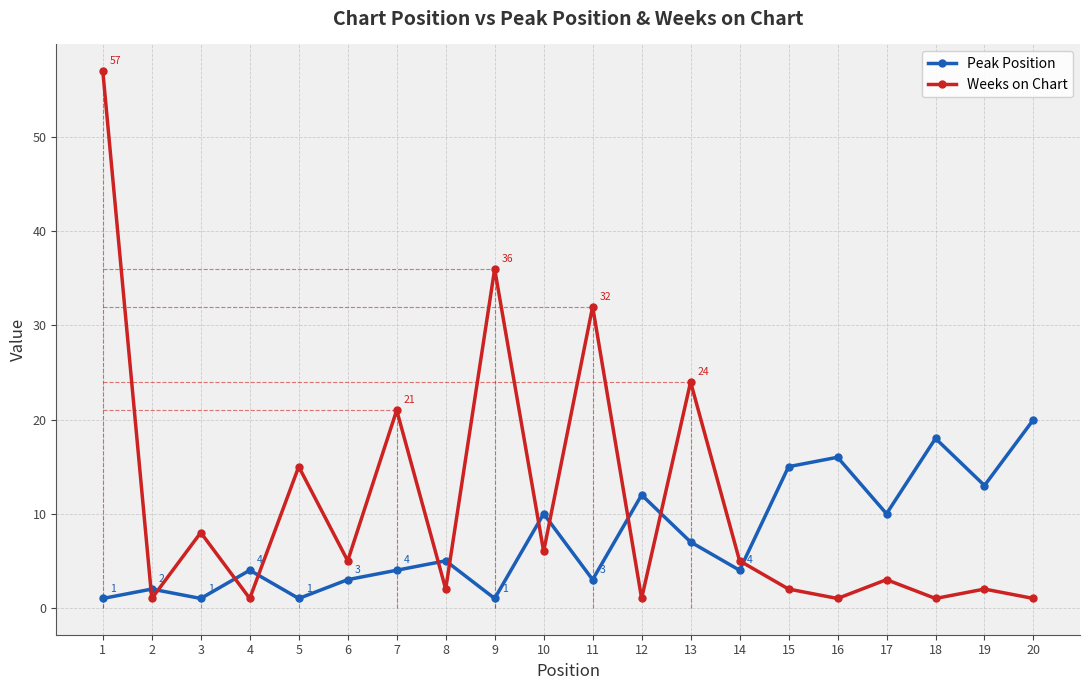

How many lines are shown in the chart?

2